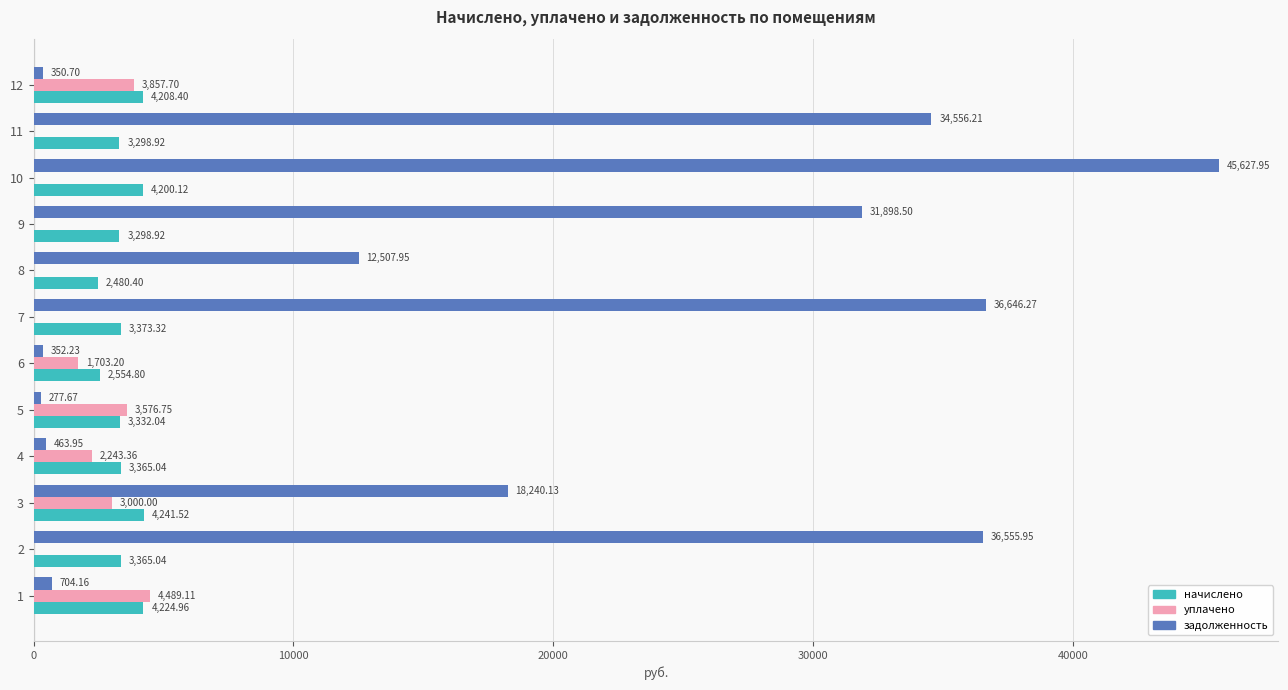

Between 6 and 8, which series saw the biggest shift?

задолженность